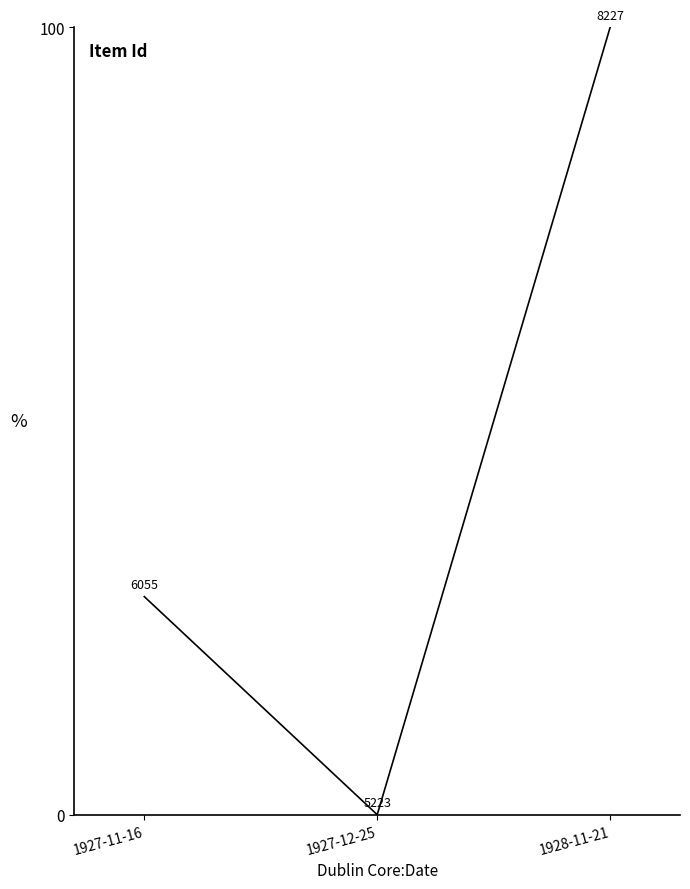

Rank the categories by value from lowest to highest.

1927-12-25, 1927-11-16, 1928-11-21